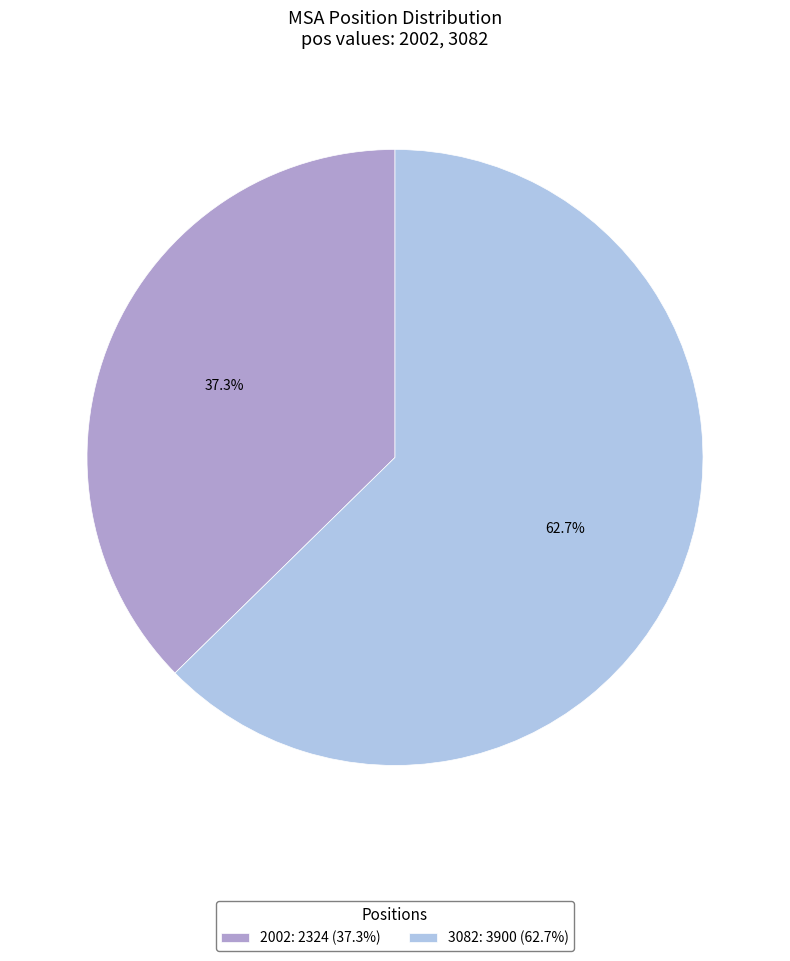

Count the number of slices in the pie.

2